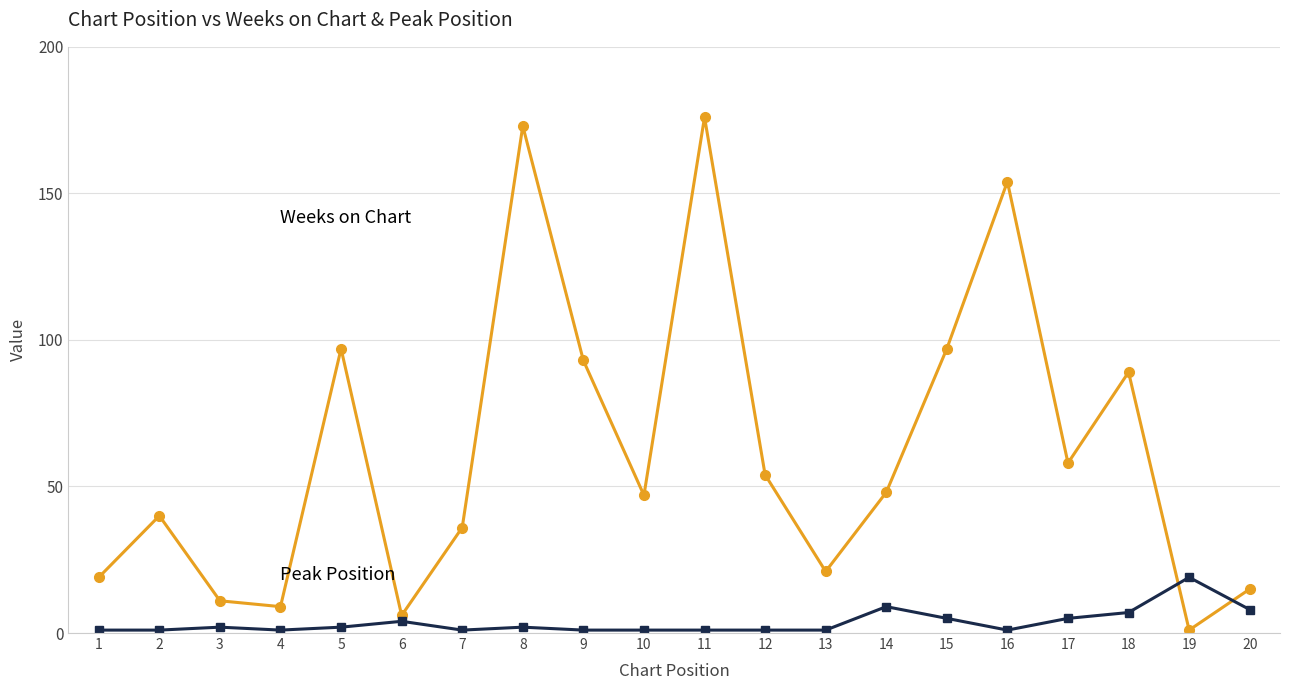

Does the chart display data point markers on the line(s)?

Yes